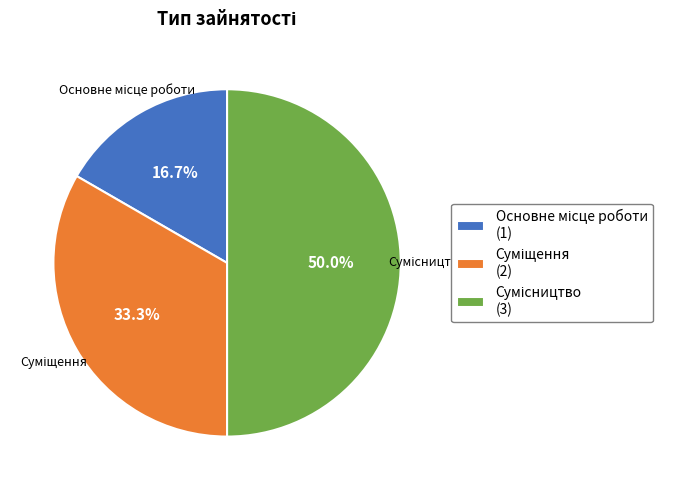

To the nearest percent, what is the difference between the largest and smallest slice percentages?

33%